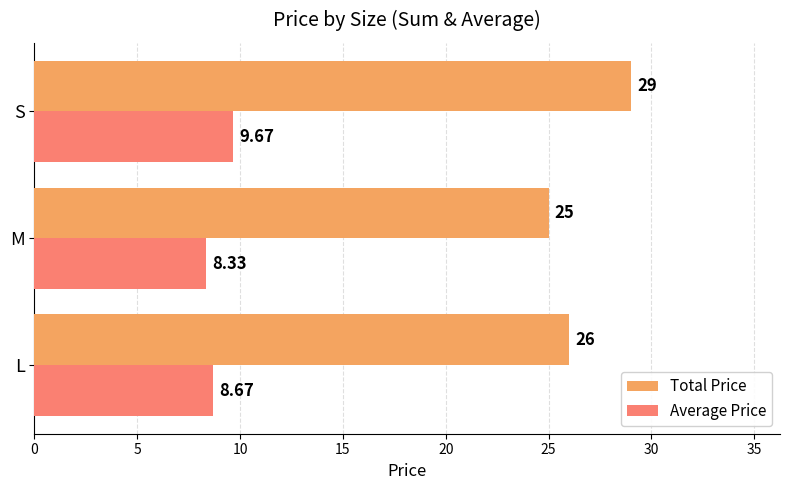

At how many categories does at least one series exceed 11?

3